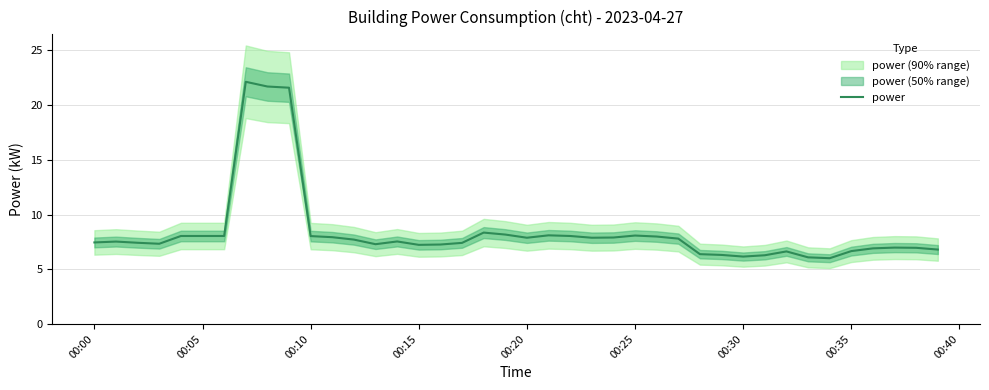

What is the difference between the values at 15 and 00:20?

0.8